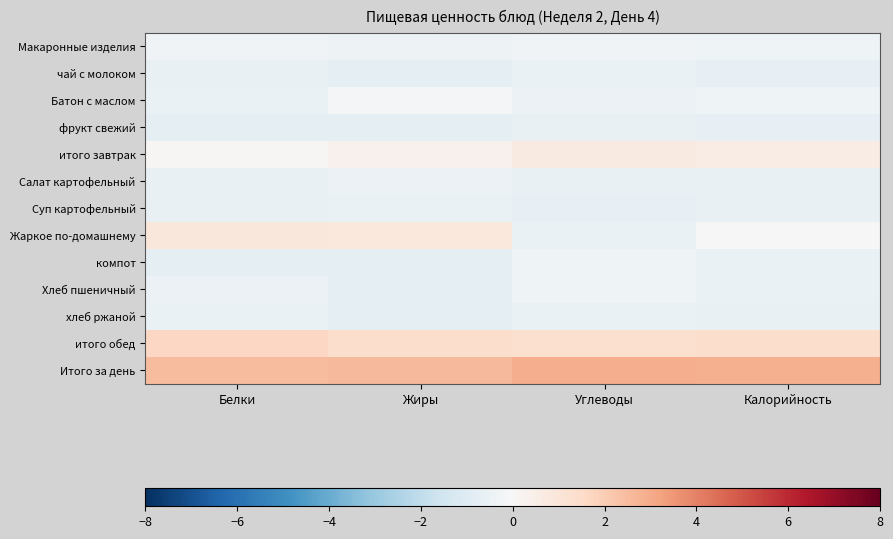

Which series changed the most between Жиры and Калорийность?

Жаркое по-домашнему